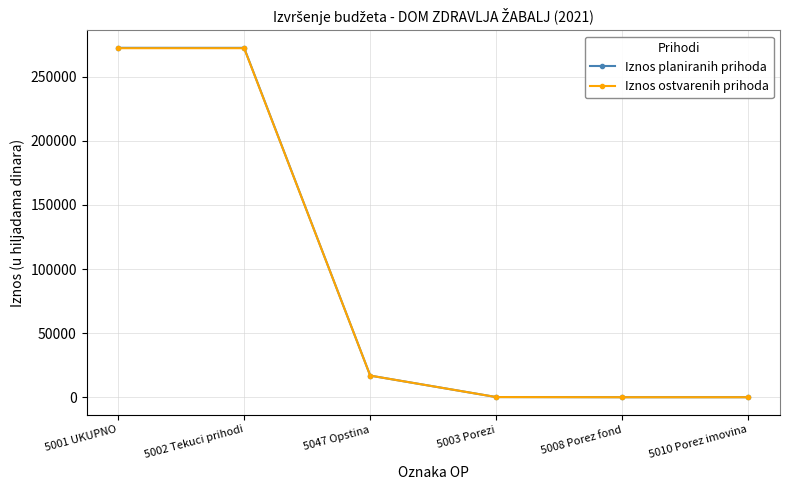

Which series has the widest spread of values?

Iznos planiranih prihoda